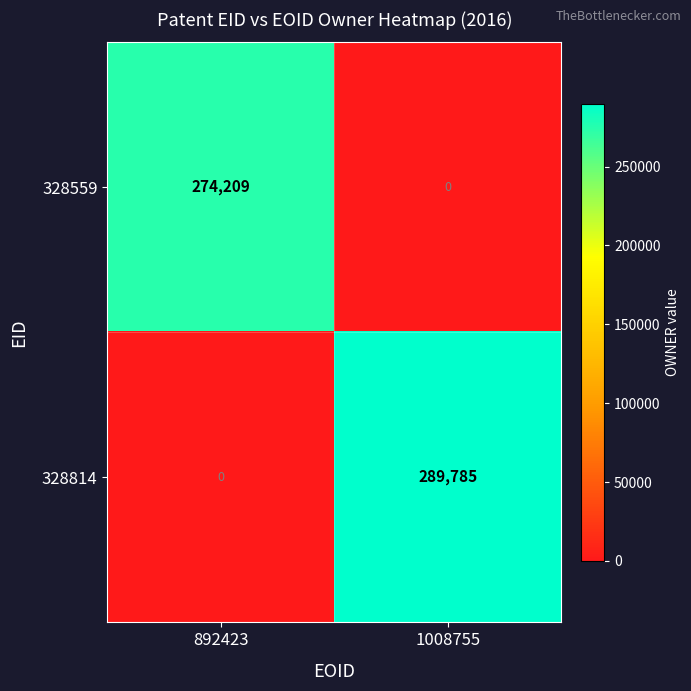

What is the sum of all 328814 values?

289785